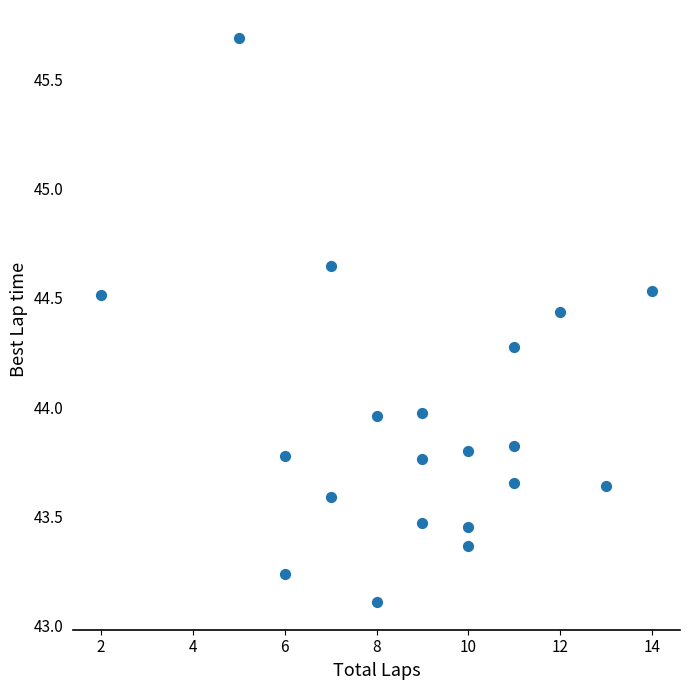

What is the range of Y values (max minus min)?

2.6